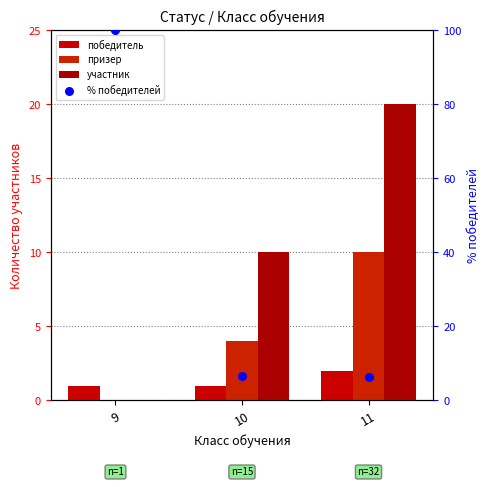

Is the value of призер at 11 greater than the value of % победителей at 9?

No